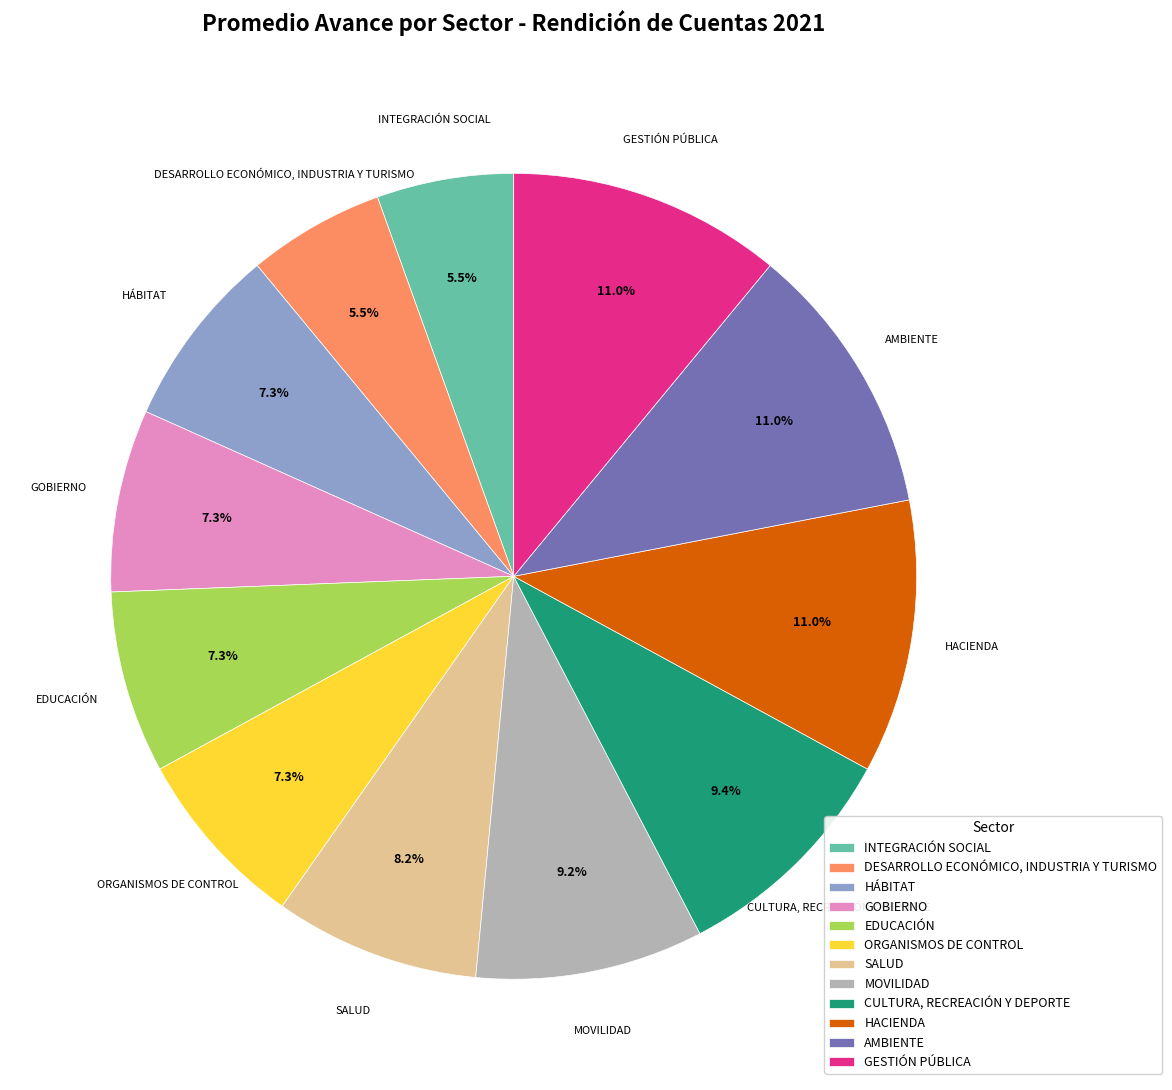

How many slices are in this pie chart?

12